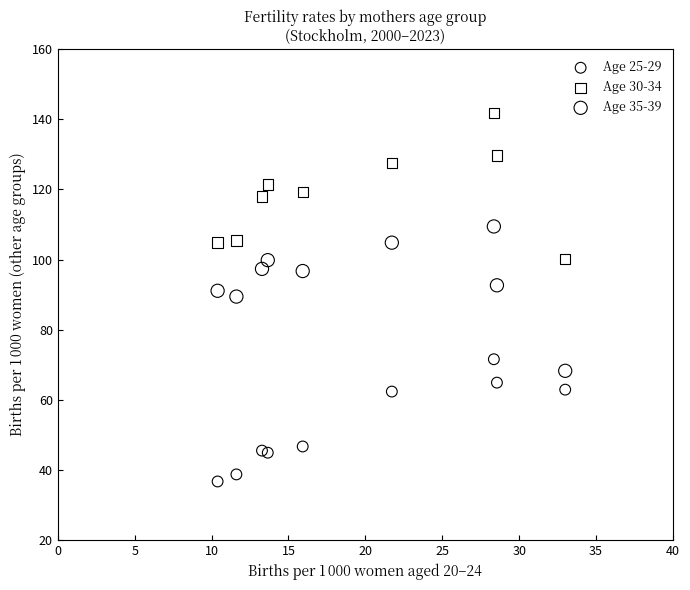

Which series reaches the minimum Y coordinate?

Age 25-29